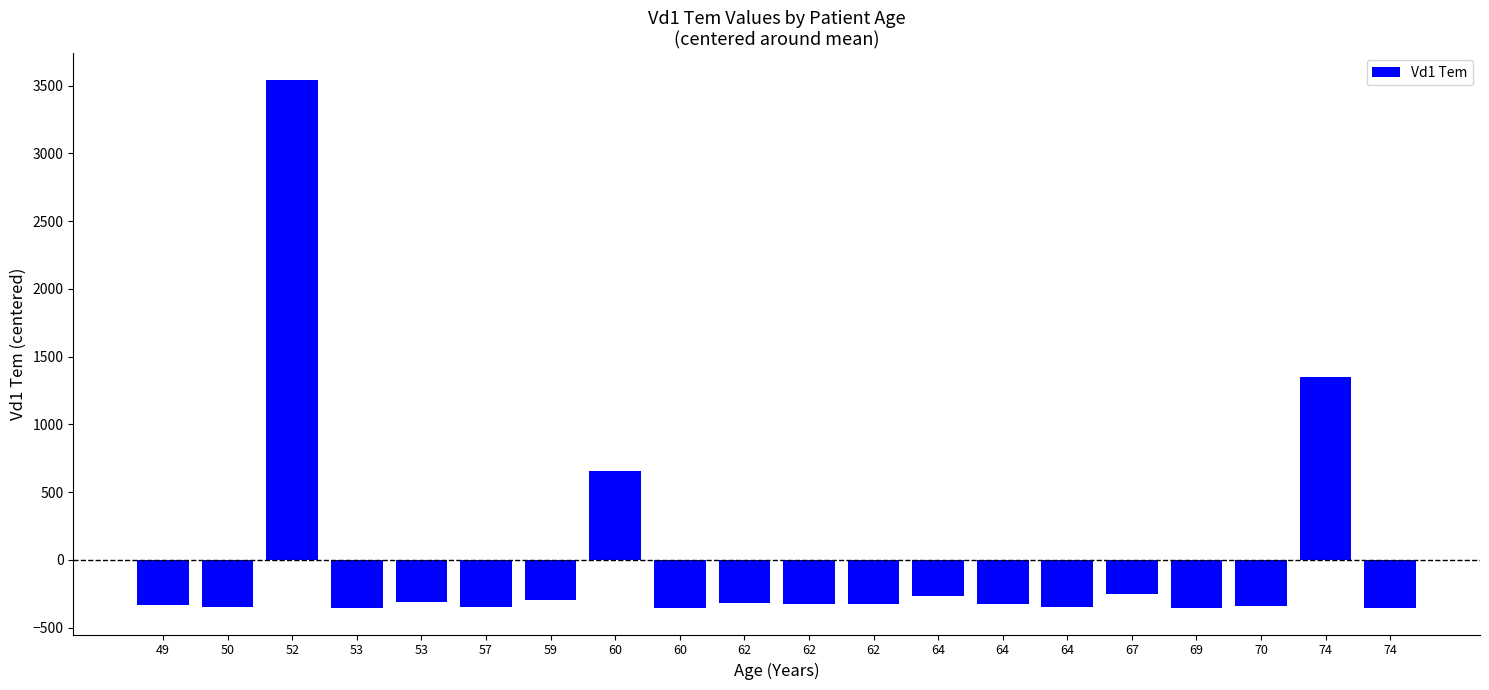

What is the minimum value shown in the chart?

-355.1